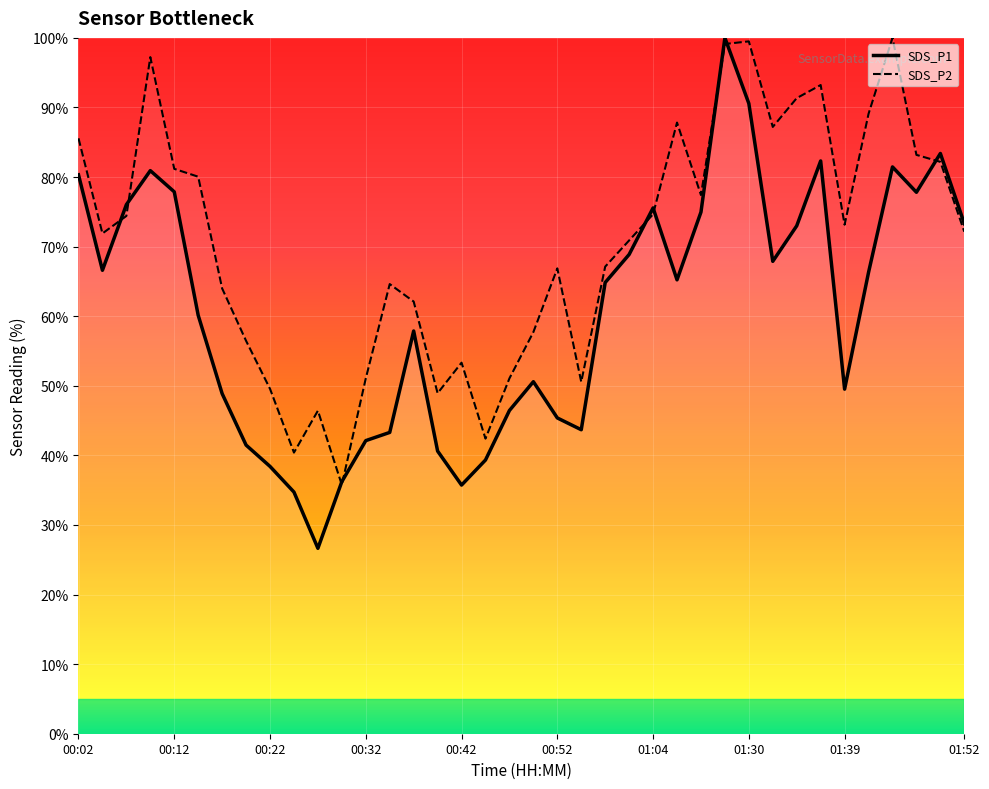

How many times do SDS_P1 curve and SDS_P2 curve cross each other?

9